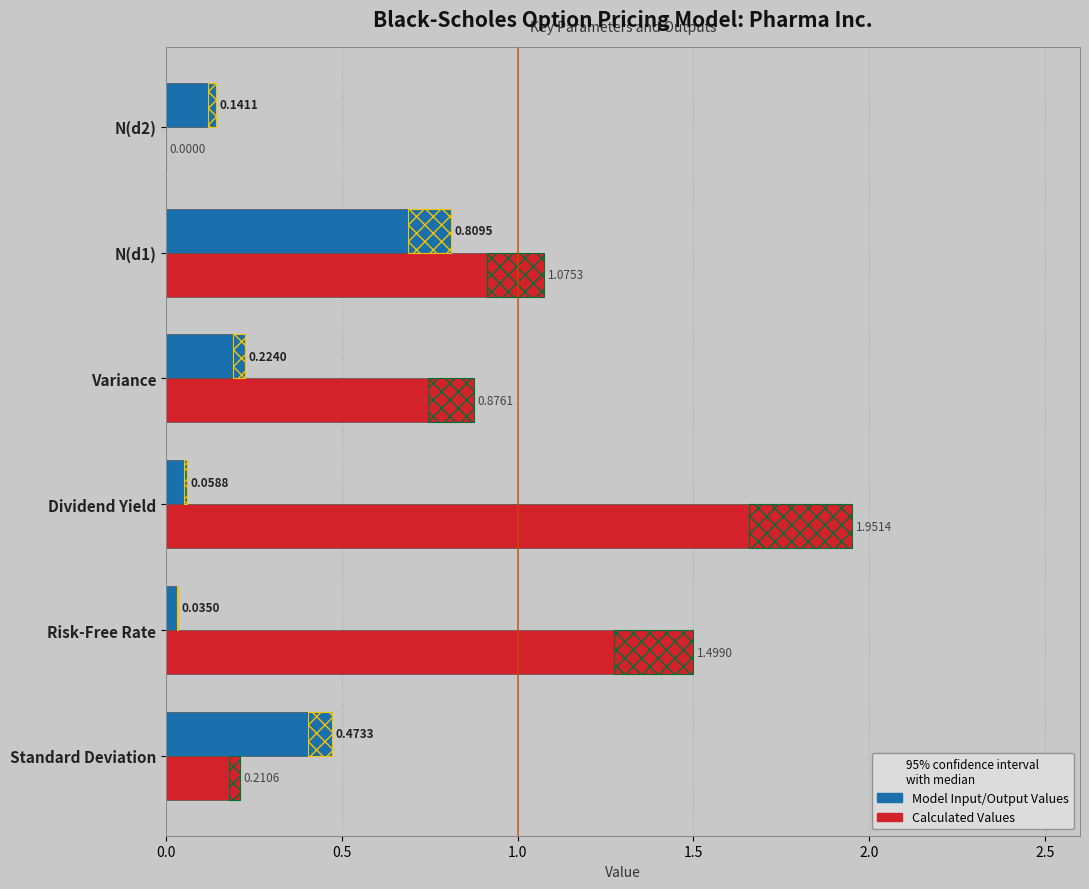

How many bars are there in total?

12